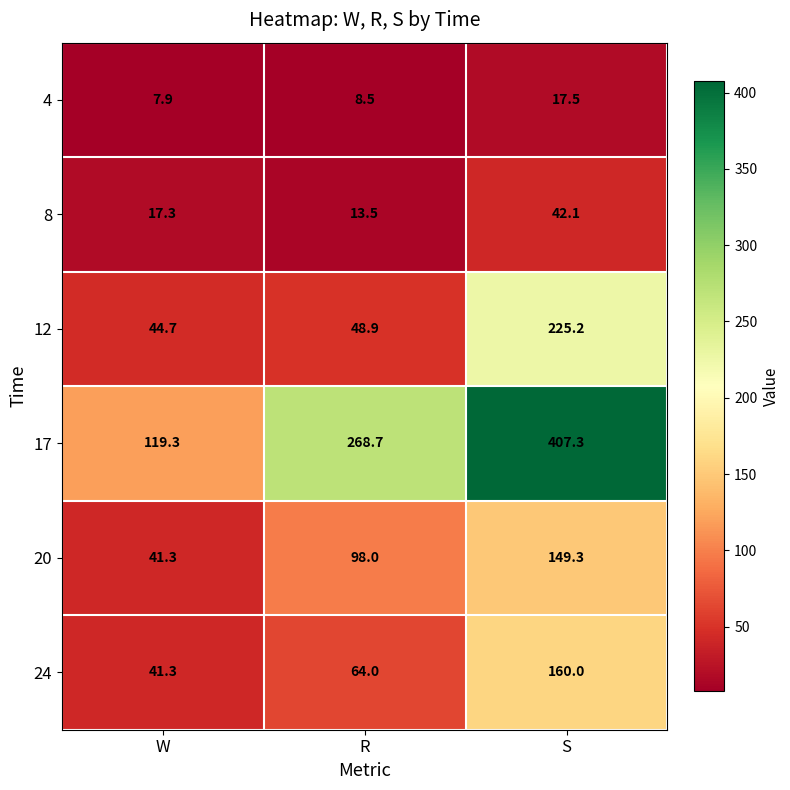

List the series in order of their peak value, highest first.

17, 12, 24, 20, 8, 4